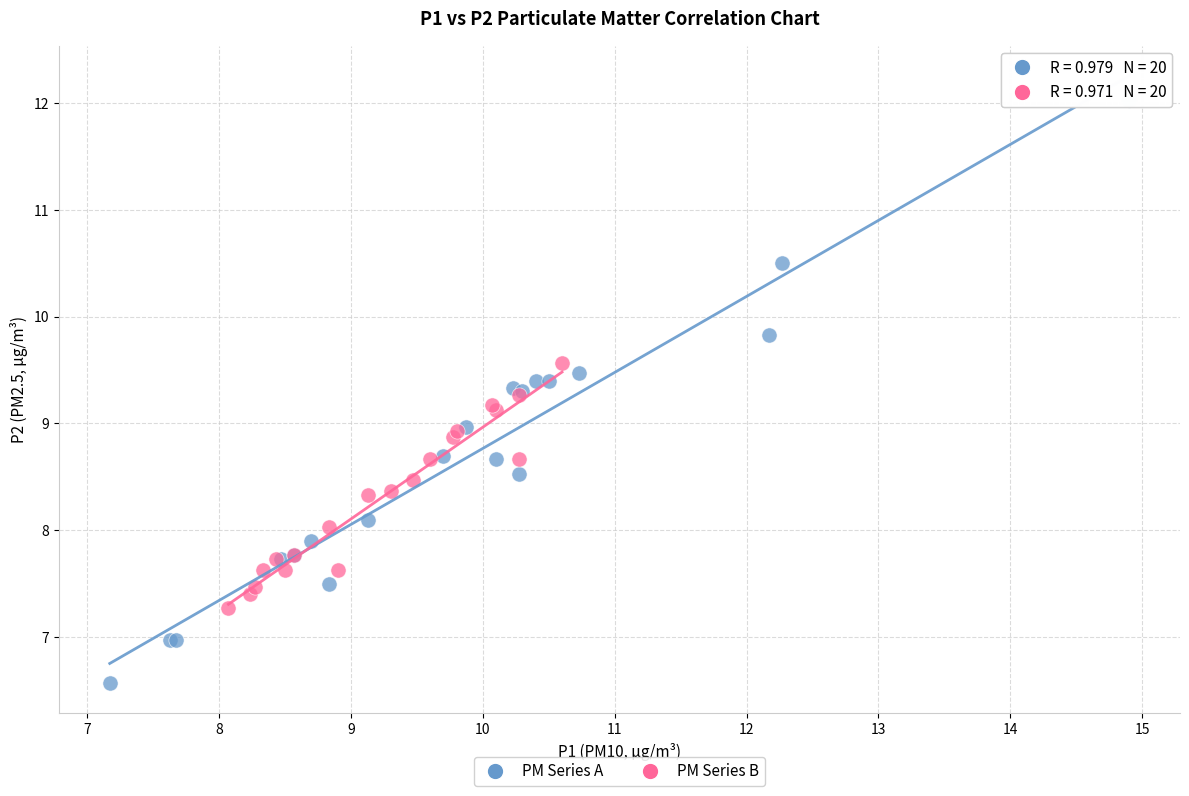

Which series has the widest spread of Y values?

PM Series A